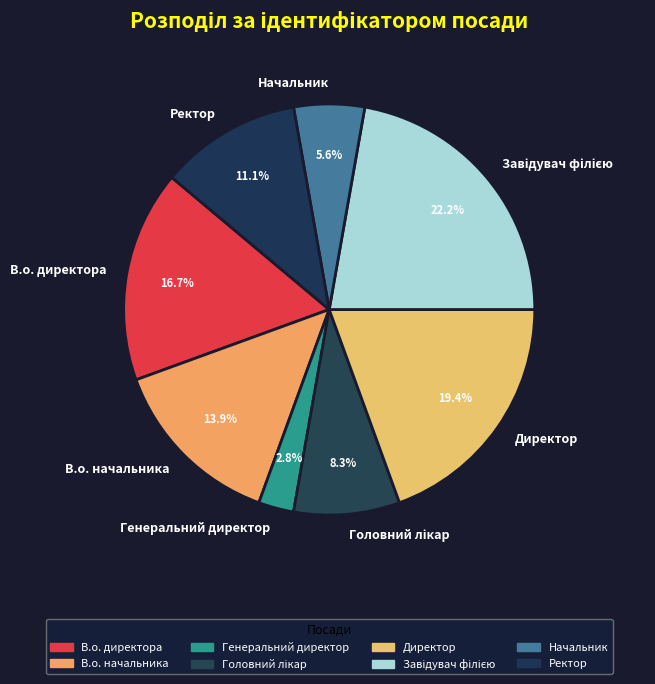

To the nearest percent, what percentage of the pie is Ректор?

11%